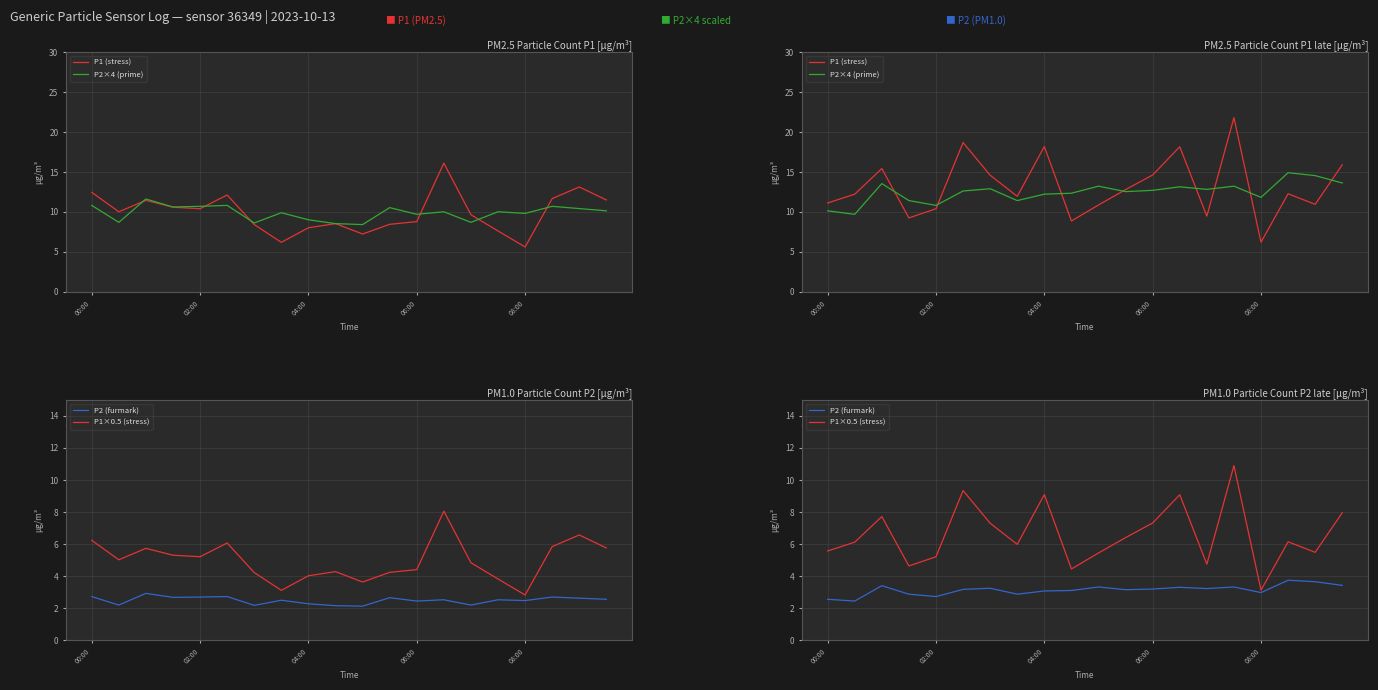

List the series in order of their peak value, lowest first.

P2 (furmark), P1×0.5 (stress), P2×4 (prime), P1 (stress)